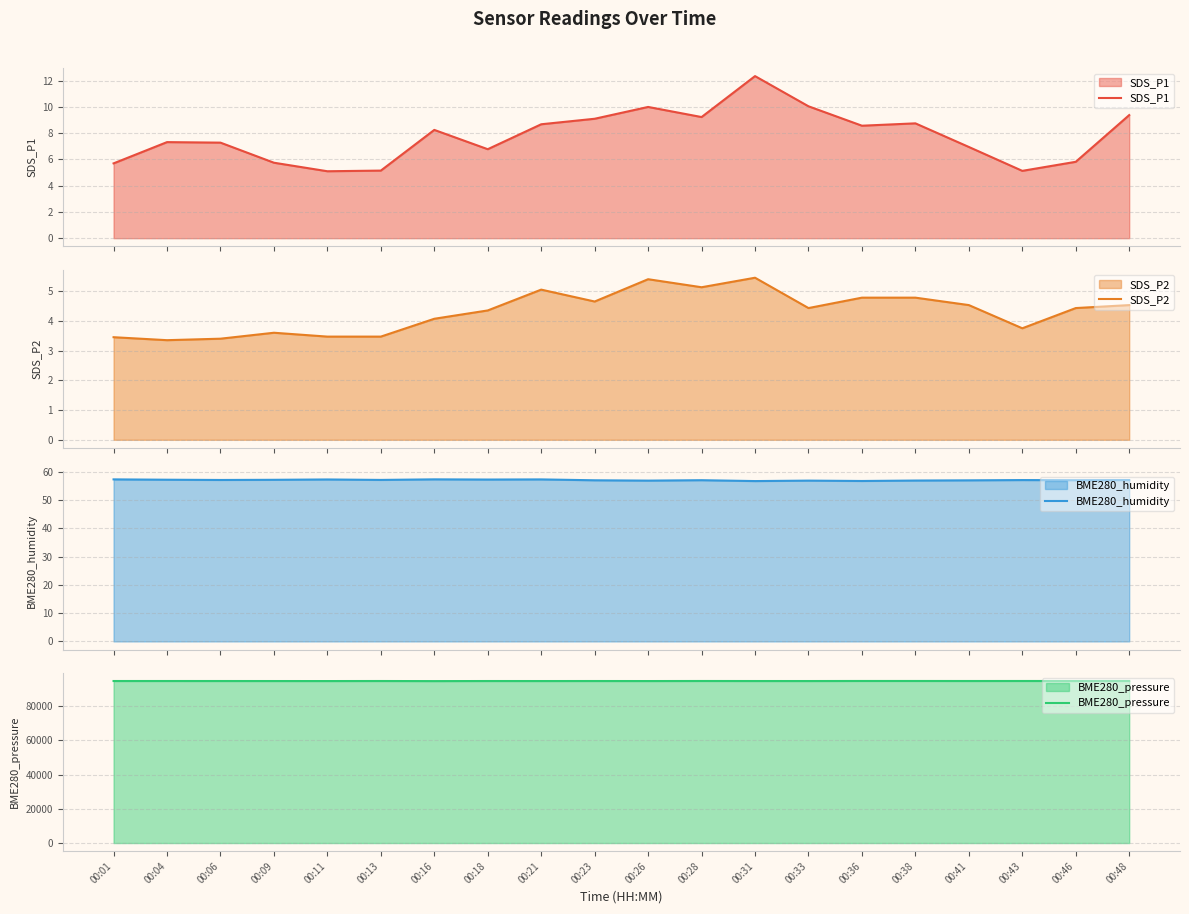

What is the greatest value displayed?

94754.1